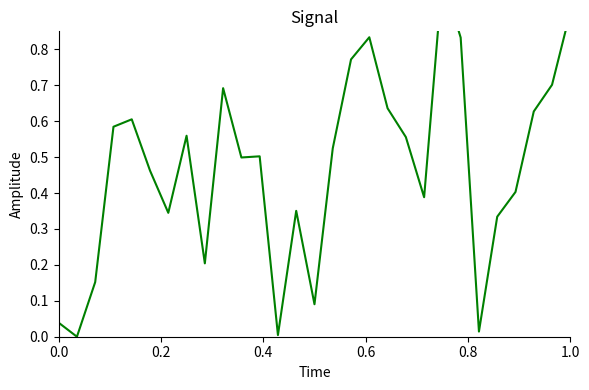

Does the chart display data point markers on the line(s)?

No